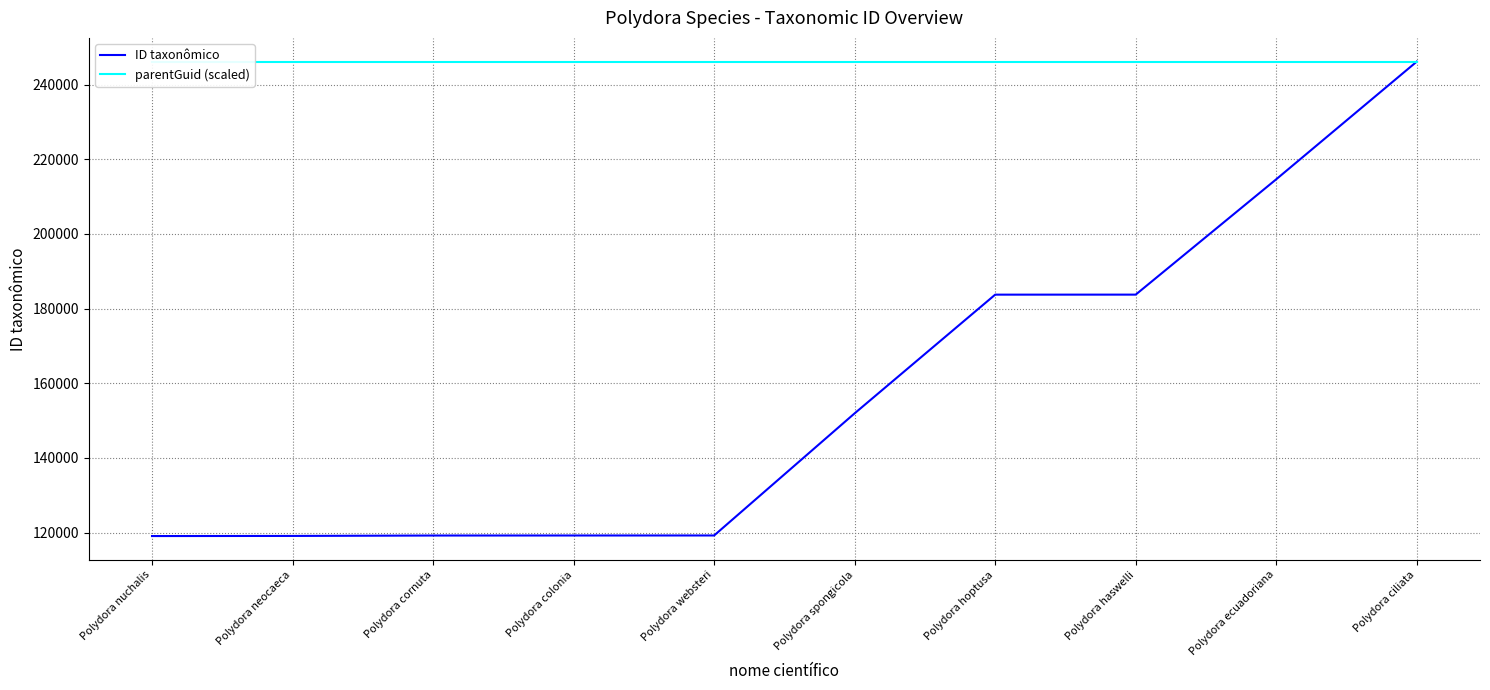

Count the number of data series in this chart.

2